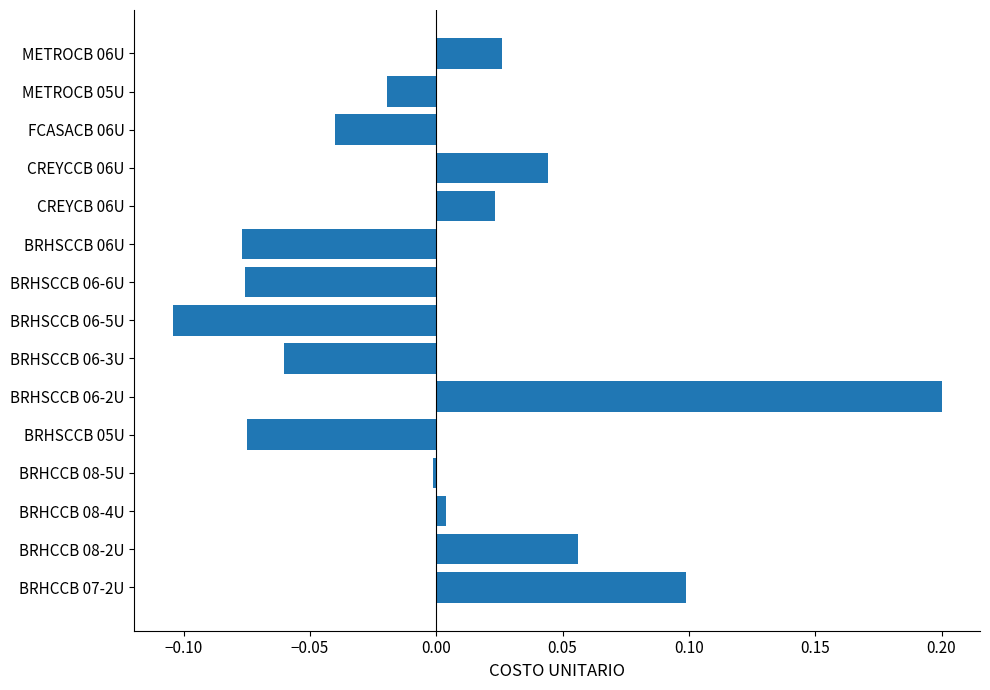

How many data points does each series have?

15